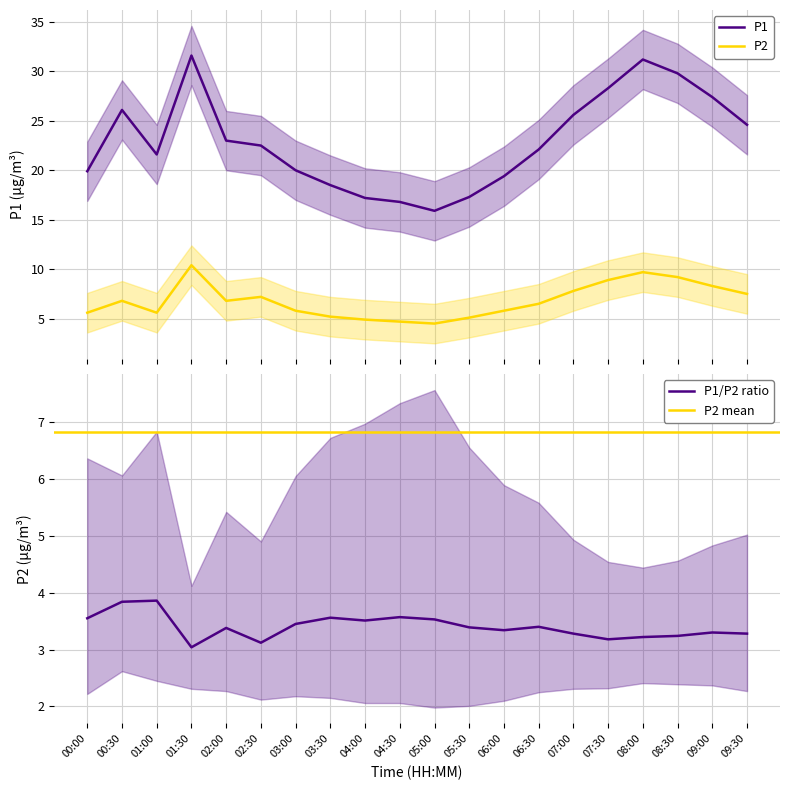

Is it true that P2 equals 5.8 at 06:00?

True